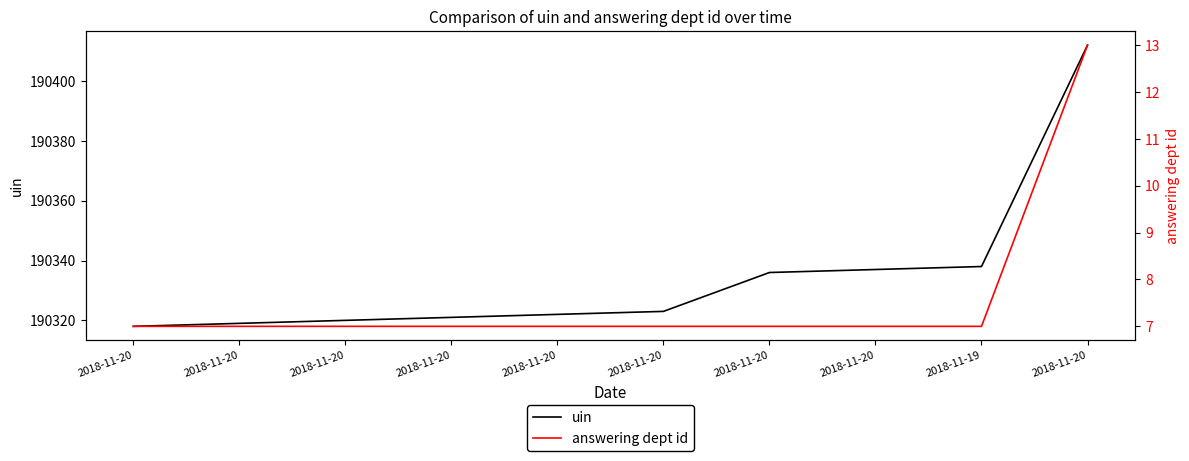

What is the total value across all series at 2018-11-20?

190325